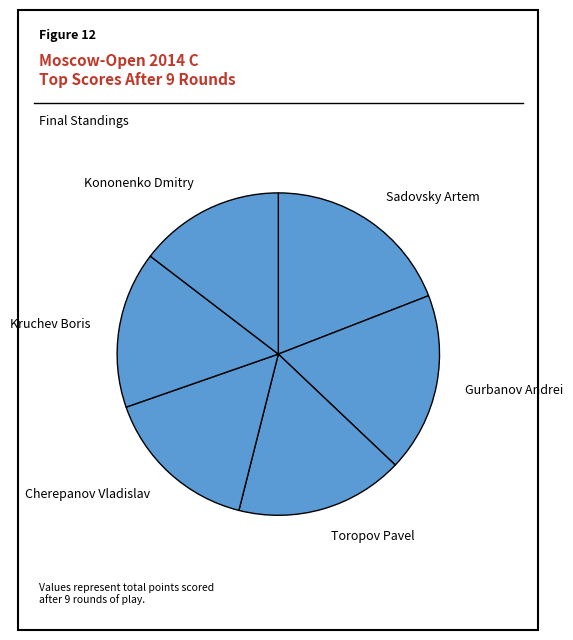

Which has a higher value, Toropov Pavel or Cherepanov Vladislav?

Toropov Pavel